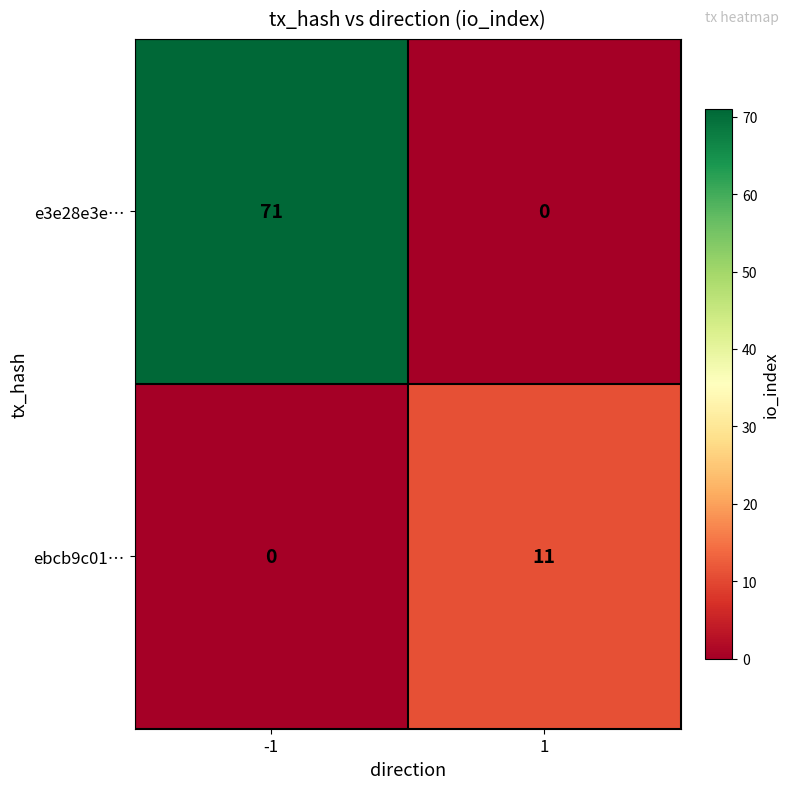

True or false: e3e28e3e… has a value of 71 at -1.

True